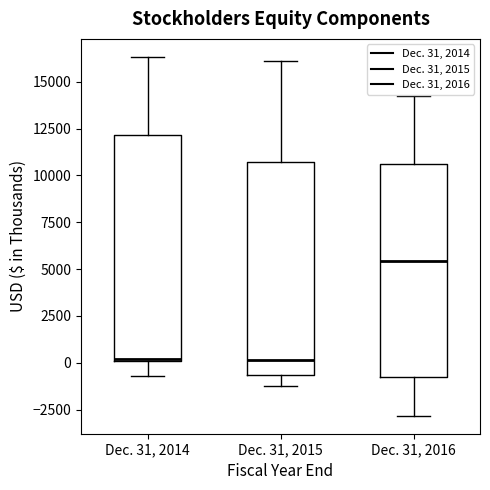

Reading left to right, transcribe this box plot: for each box, give where its median line is, the range the box spans, and where its two whiskers end, as read against the y-axis. The values are not printed on the chart, so give them approximately, as read against the axis.

Dec. 31, 2014: median 0, box 0 to 12000, whiskers -500 to 16500
Dec. 31, 2015: median 0, box -500 to 10500, whiskers -1000 to 16000
Dec. 31, 2016: median 5500, box -1000 to 10500, whiskers -3000 to 14000